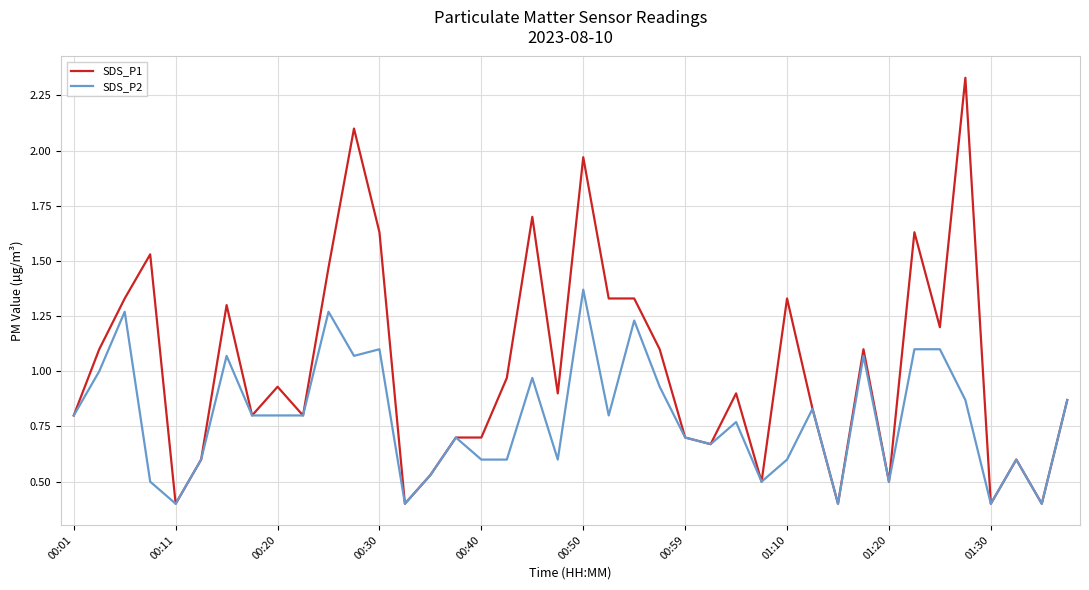

Which series has the largest total across all categories?

SDS_P1